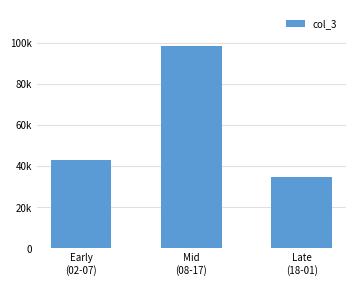

What is the ratio of the value at Early
(02-07) to the value at Late
(18-01)?

1.2